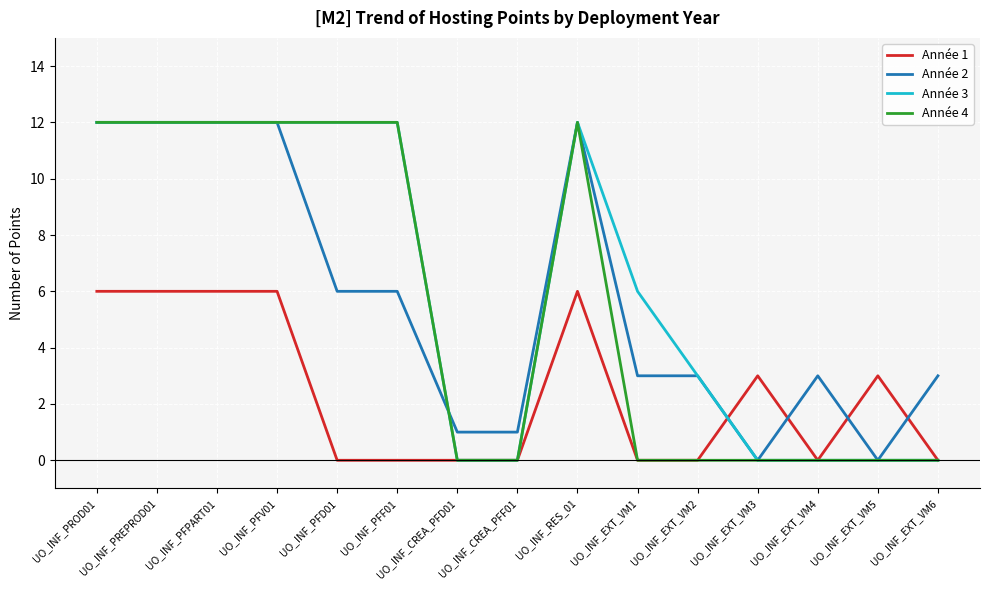

True or false: Année 2 has a value of 0 at UO_INF_EXT_VM3.

True